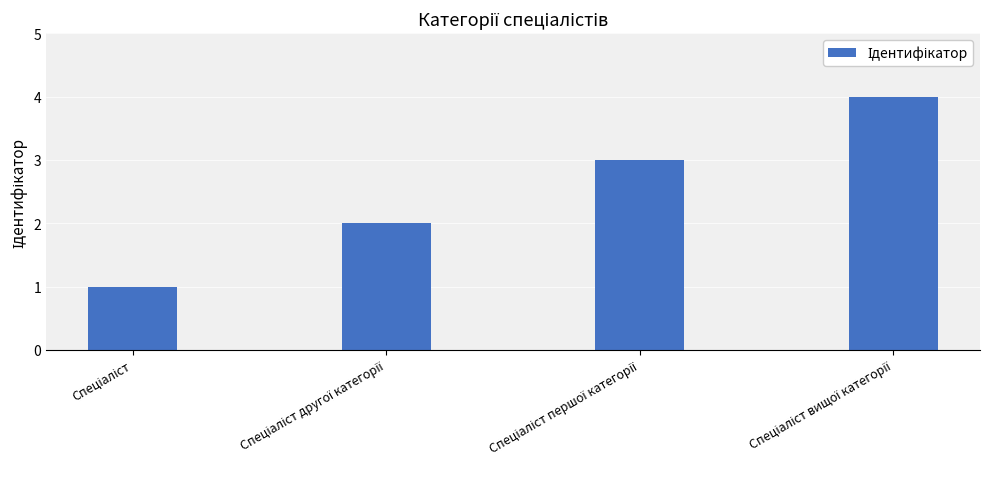

Does the chart contain any negative values?

No